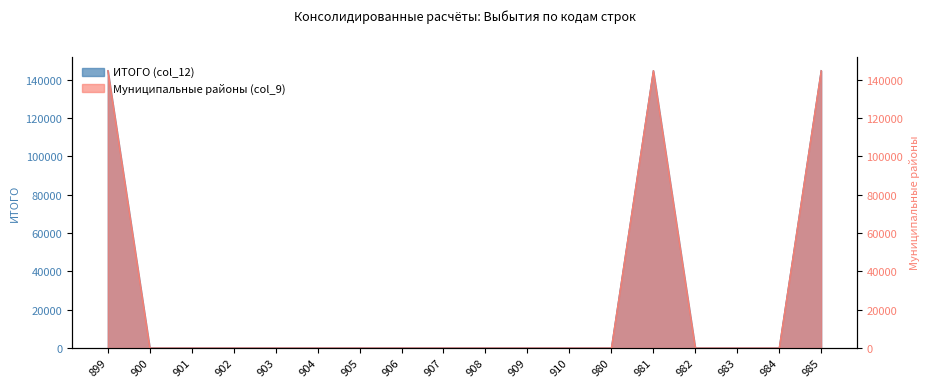

At which category is the sum across all series the highest?

899